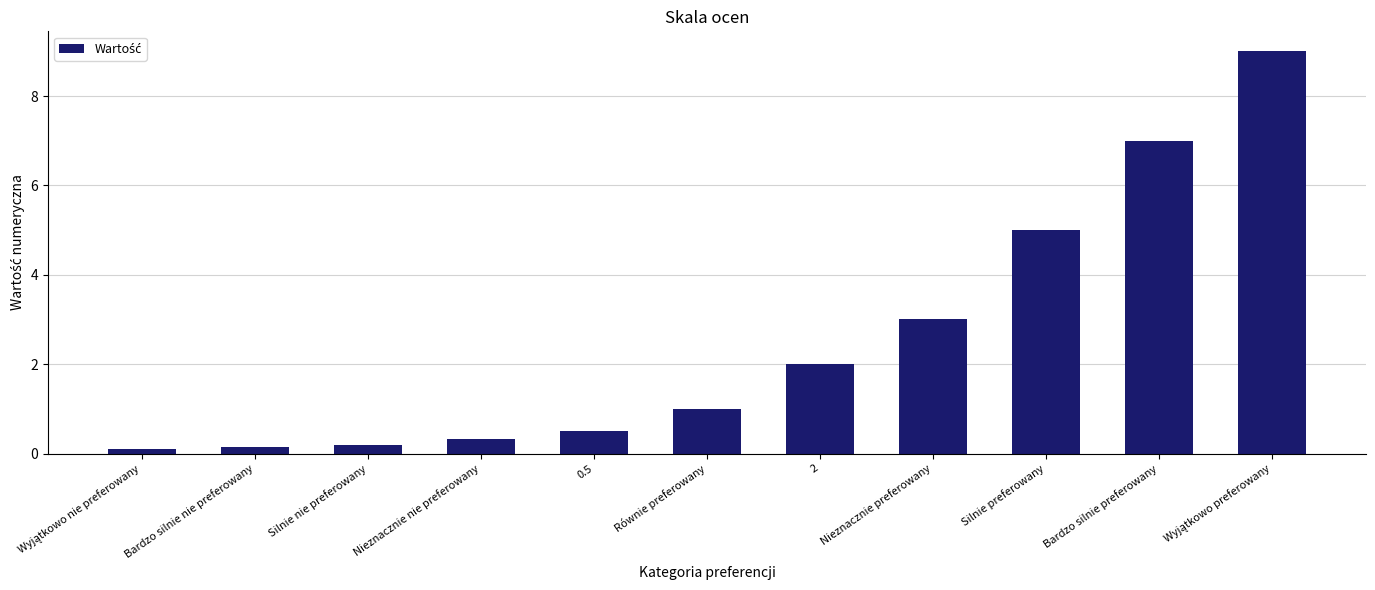

How many series are shown in this chart?

1